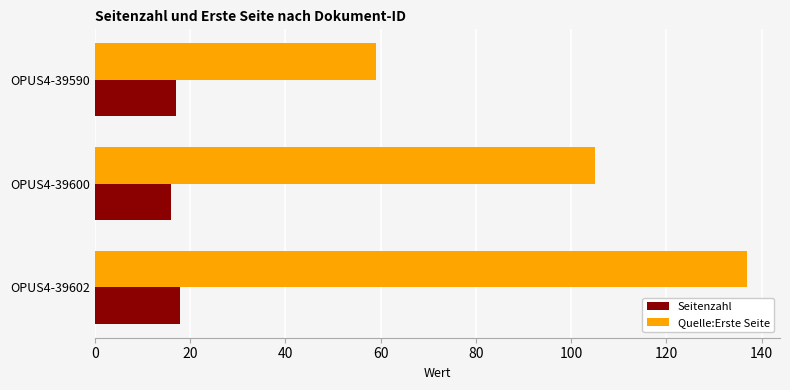

Which series has the widest spread of values?

Quelle:Erste Seite